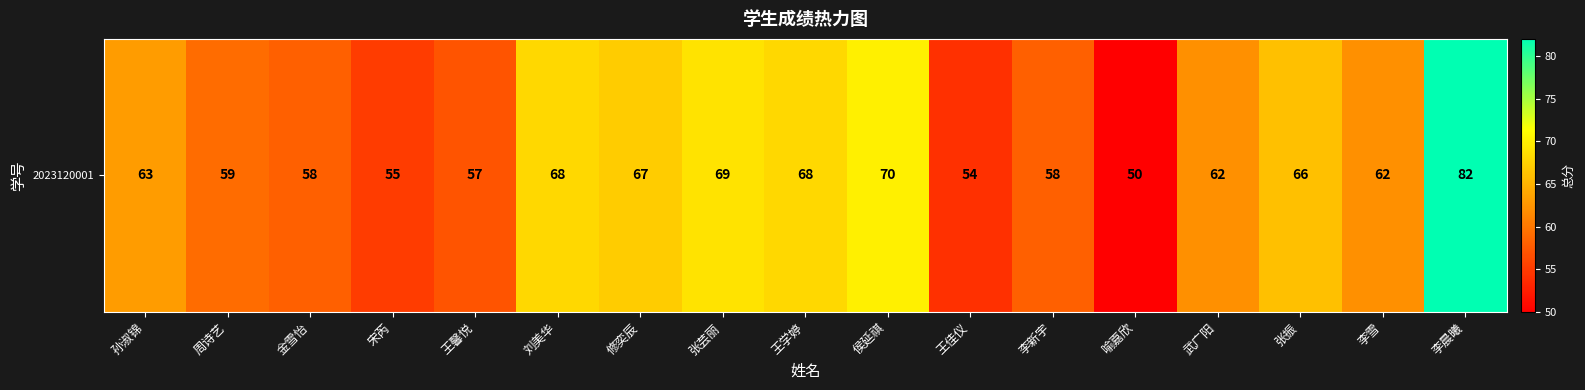

The chart shows a value of 103 at 刘美华. True or false?

False